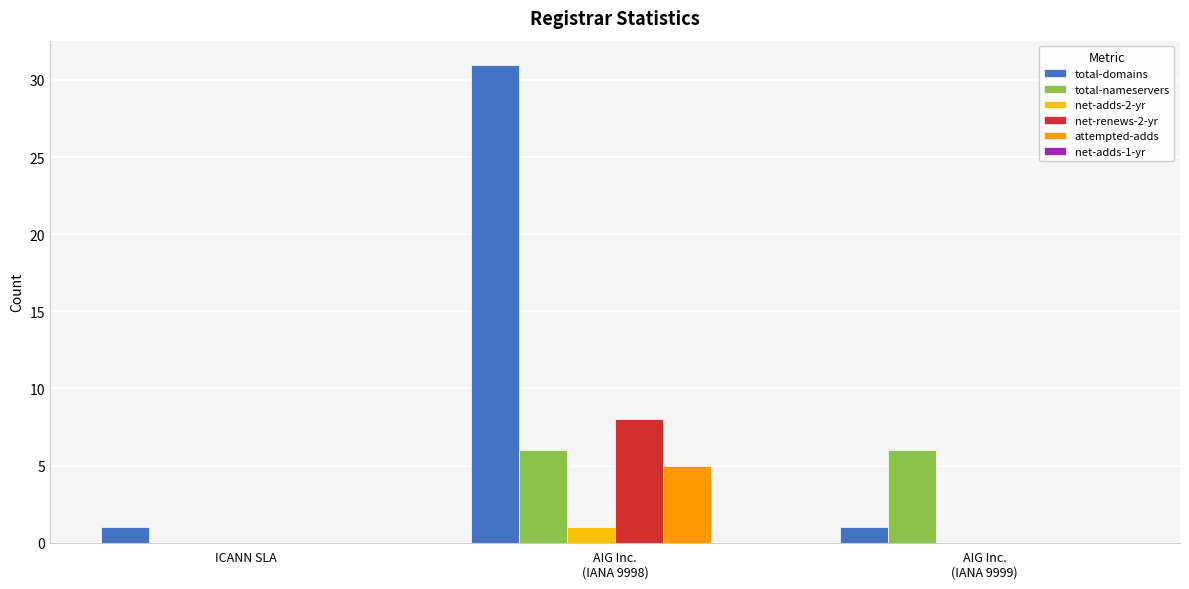

Is it true that total-nameservers equals 0 at ICANN SLA?

True